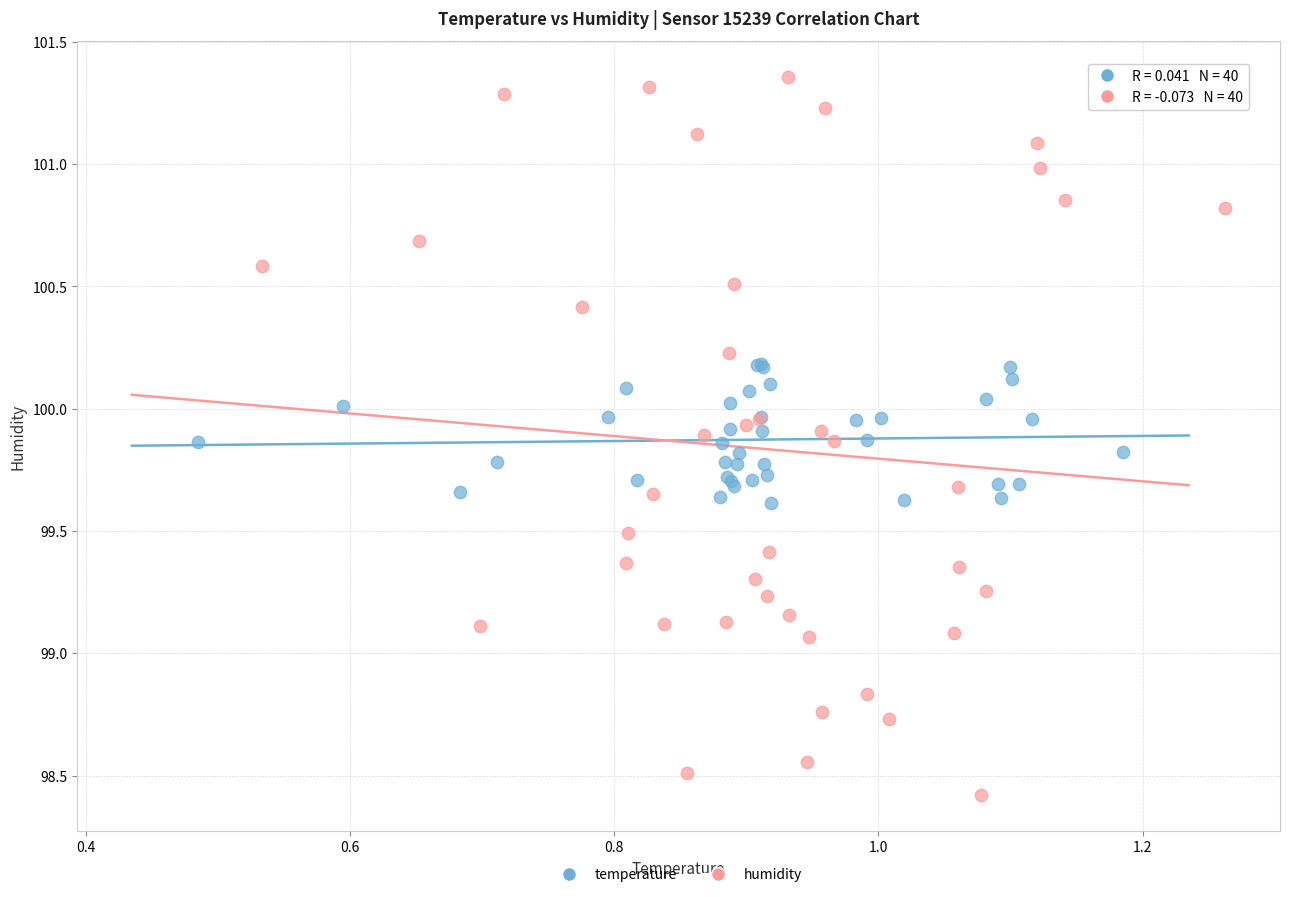

Which series contains the highest Y value?

humidity